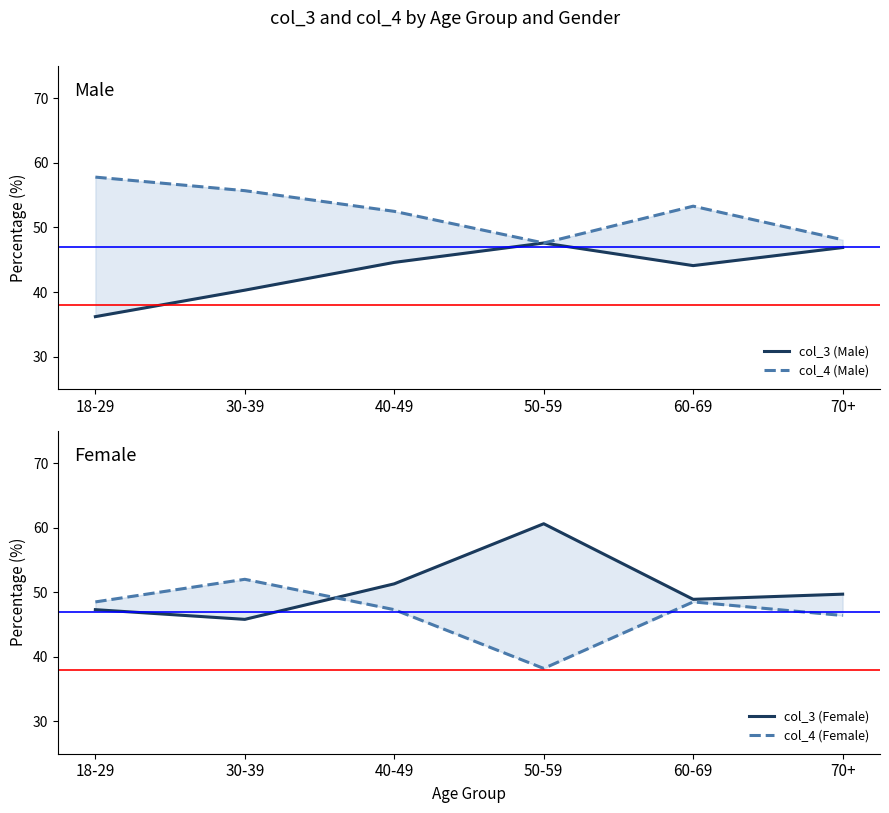

Which series changed the most between 30-39 and 40-49?

col_3 (Female)